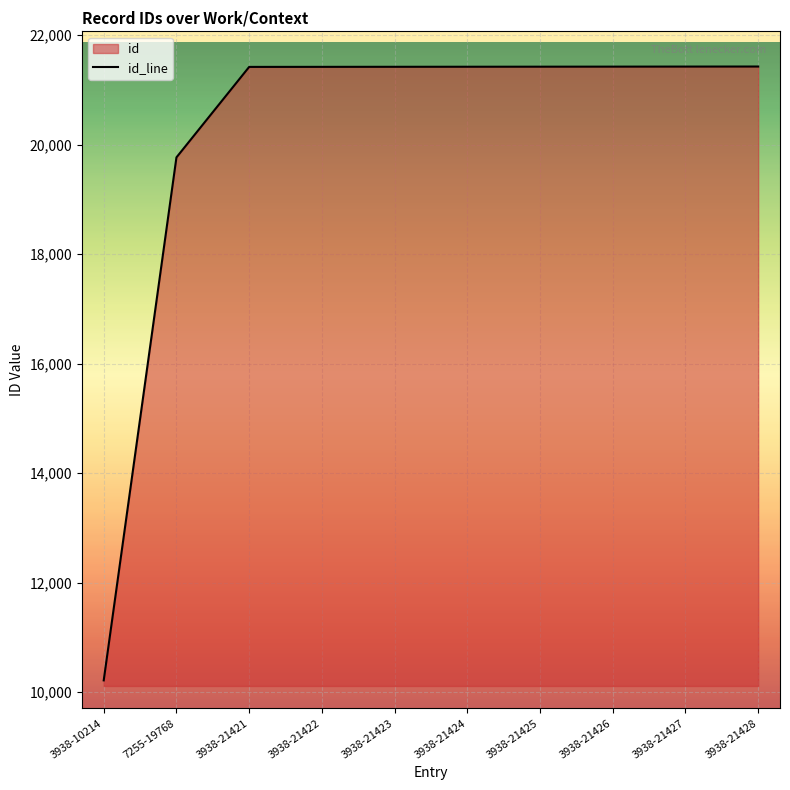

Reading left to right, list all the values displayed in this chart.

3938-10214=10214	7255-19768=19768	3938-21421=21421	3938-21422=21422	3938-21423=21423	3938-21424=21424	3938-21425=21425	3938-21426=21426	3938-21427=21427	3938-21428=21428